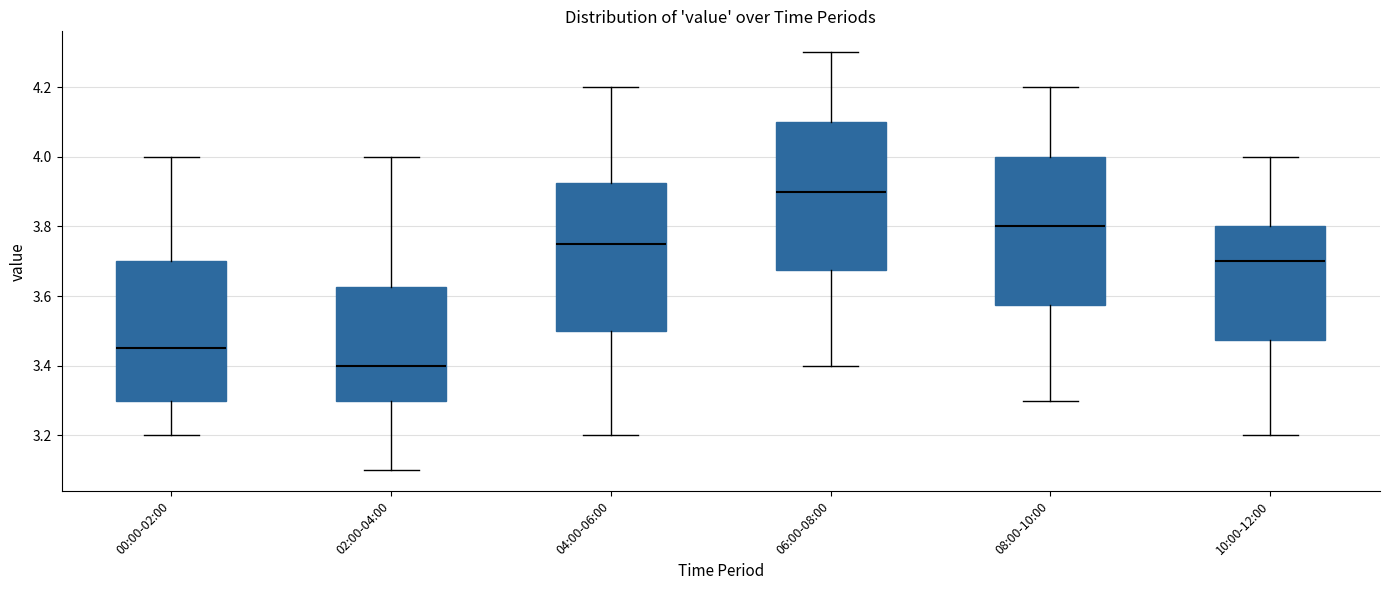

Where does the lower whisker of the box for 04:00-06:00 end on the y-axis? The values are not printed on the chart, so give them approximately, as read against the axis.

3.20